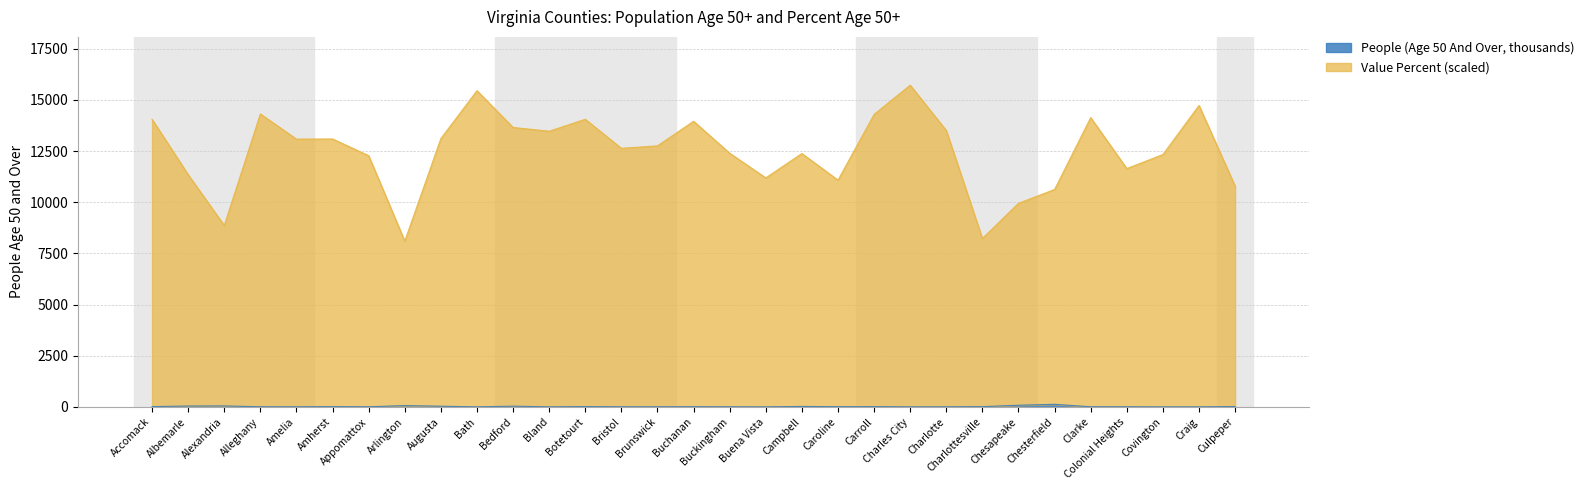

Rank the series at Buchanan from lowest to highest value.

People (Age 50 And Over), Value (Percent)